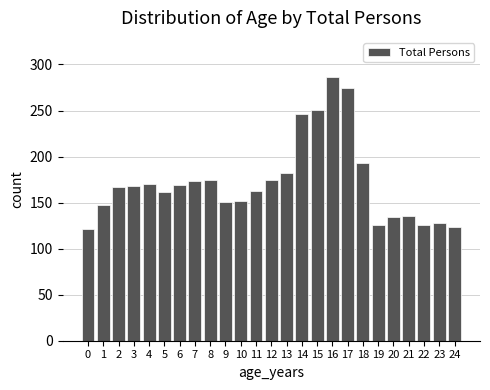

What is the greatest value displayed?

286